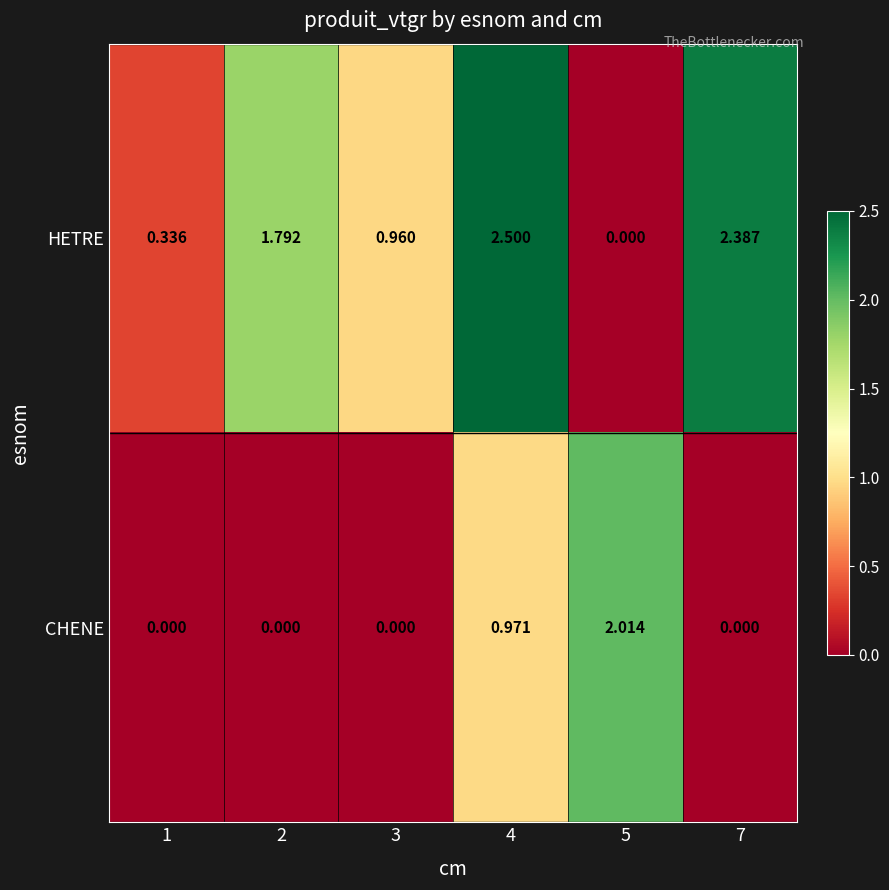

Which series changed the most between 1 and 2?

HETRE